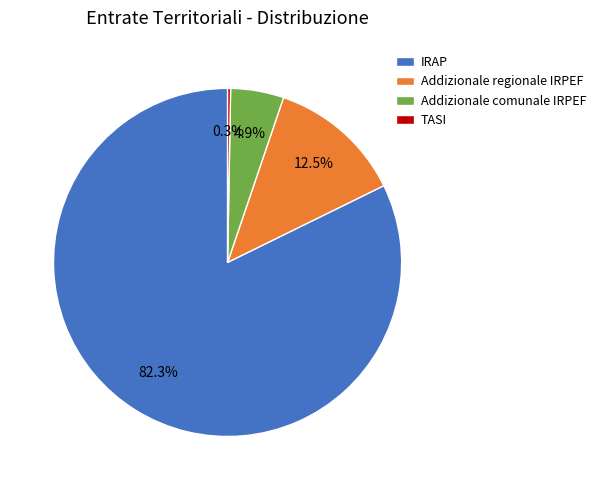

Which slice is the smallest?

TASI